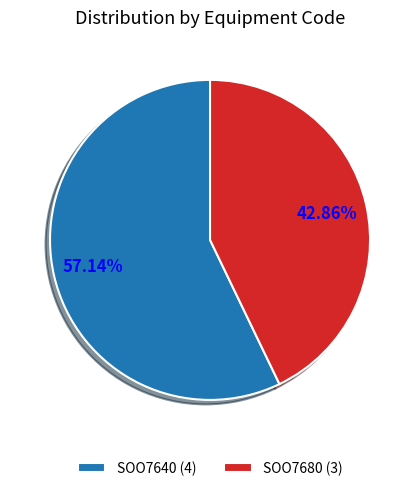

What is the ratio of the value at SOO7640 to the value at SOO7680?

1.3